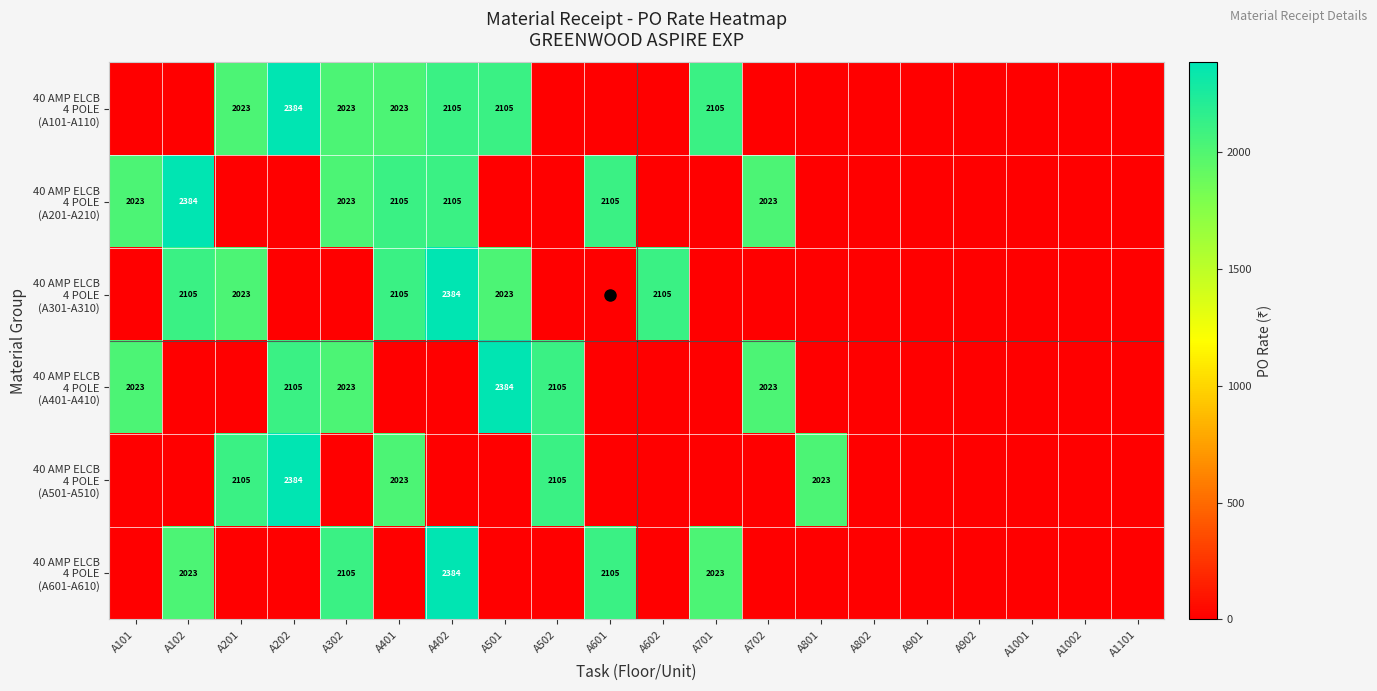

Is the value of 40 AMP ELCB 4 POLE (A101-A110) at A801 greater than the value of 40 AMP ELCB 4 POLE (A301-A310) at A101?

No